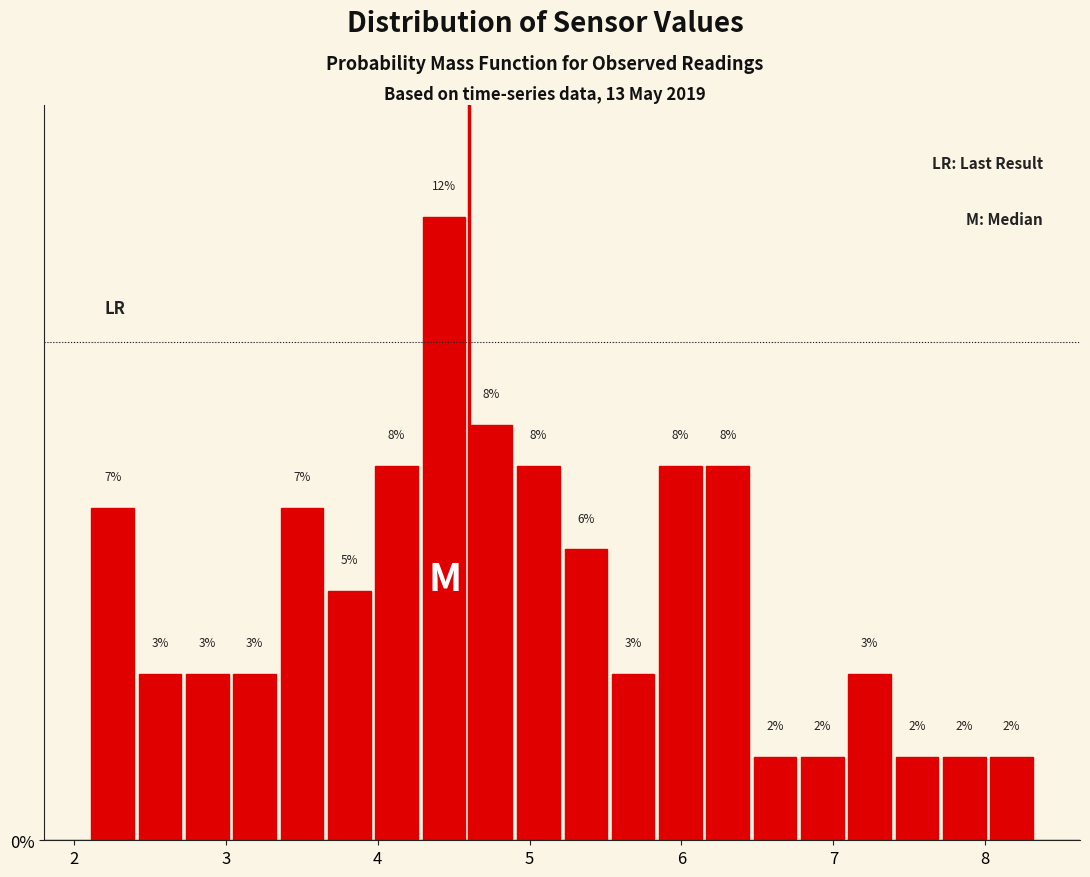

Around what value on the x-axis is the tallest bar? Give the approximate position of its centre, as read against the axis.

4.4